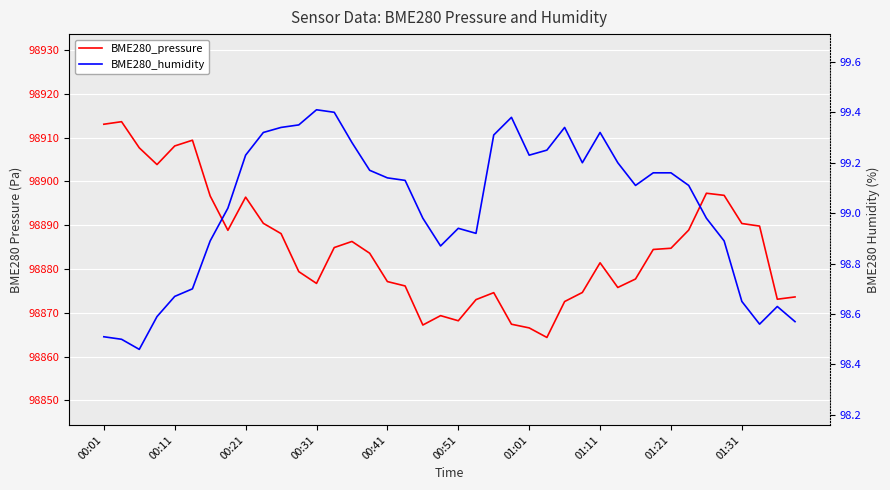

How many values in the BME280_humidity series are below 99?

17